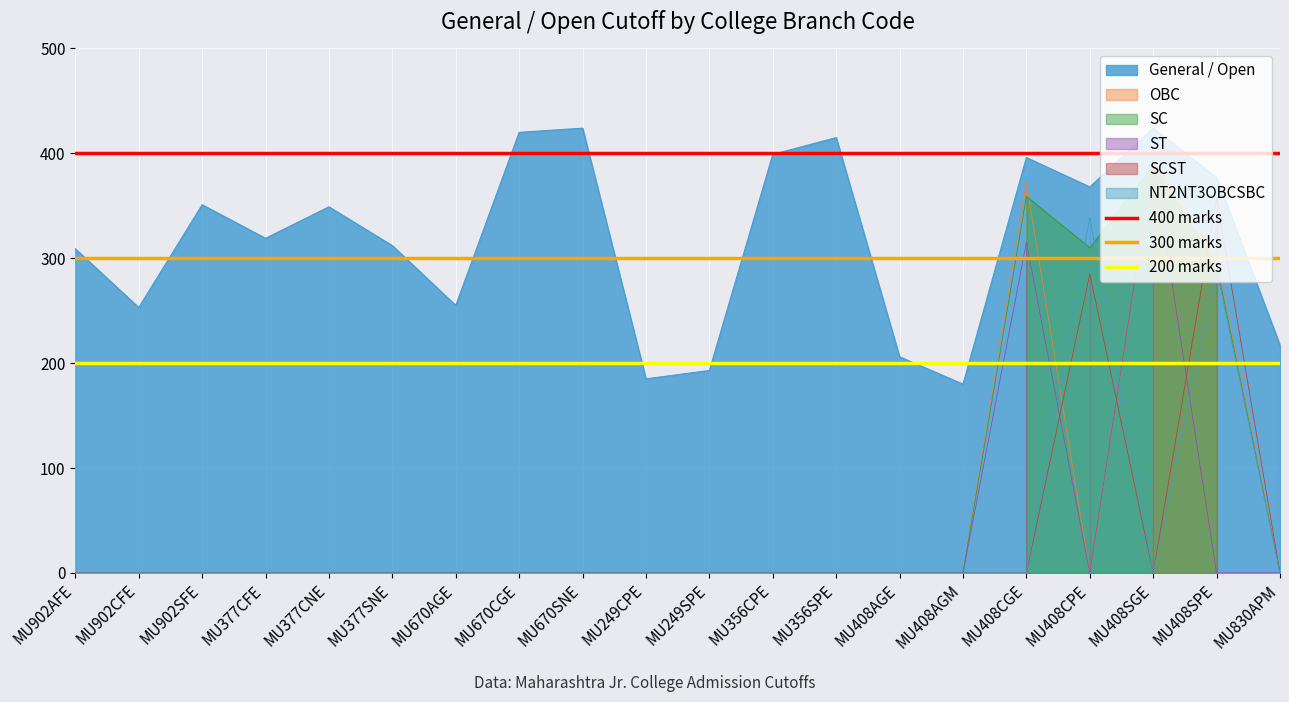

True or false: General / Open has a value of 396 at MU408CGE.

True